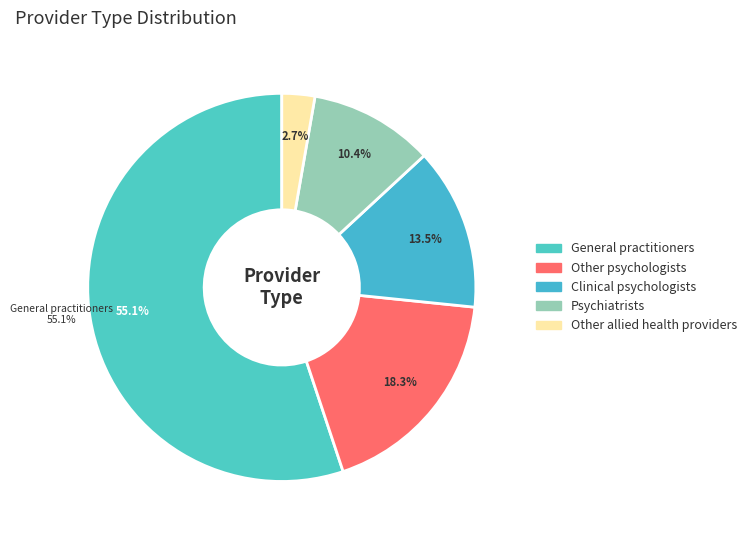

How many segments does this pie chart have?

5